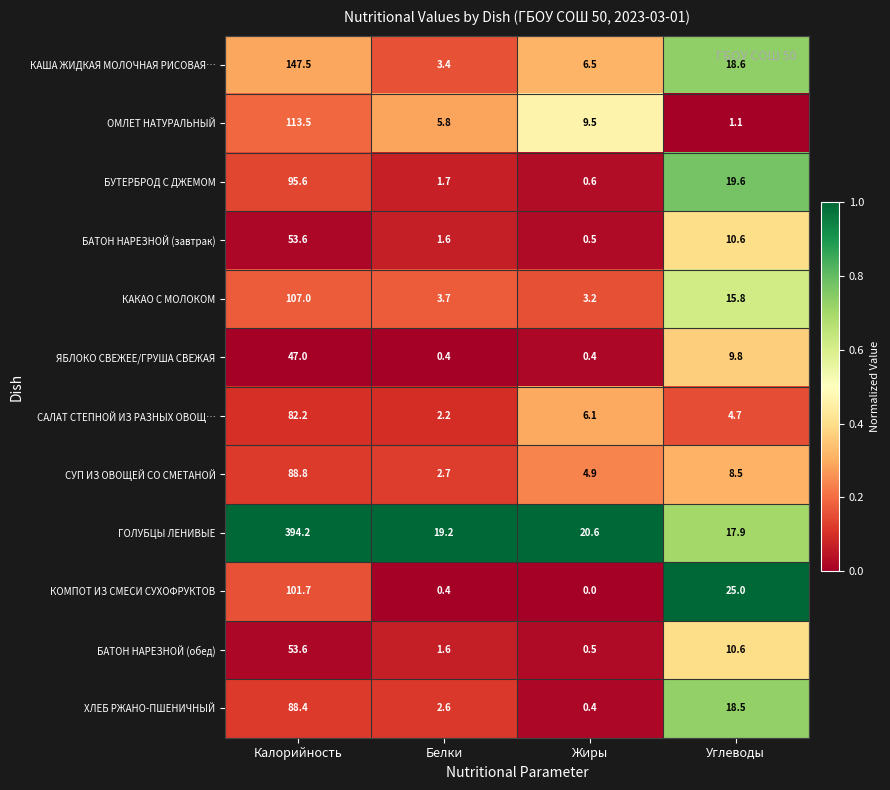

The value of ОМЛЕТ НАТУРАЛЬНЫЙ at Белки is 5.8. True or false?

True